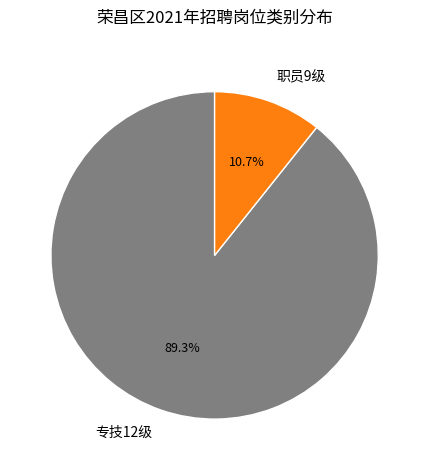

How many slices are in this pie chart?

2